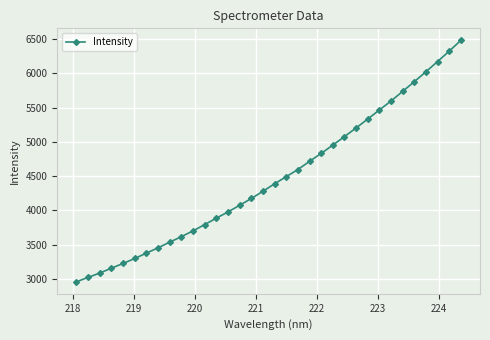

True or false: the data has more than 2 interior local peaks.

False